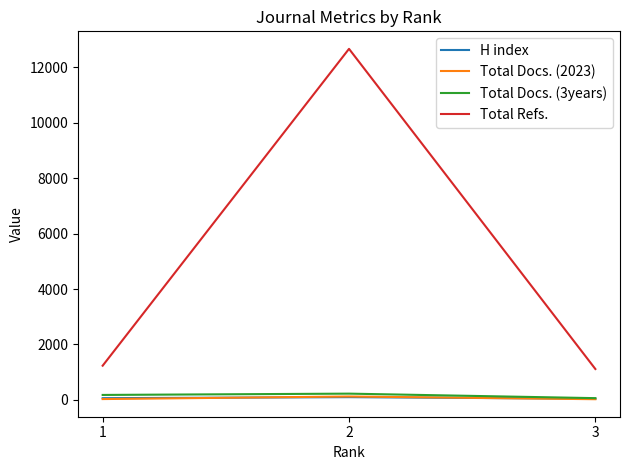

What is the maximum value shown in the chart?

12672